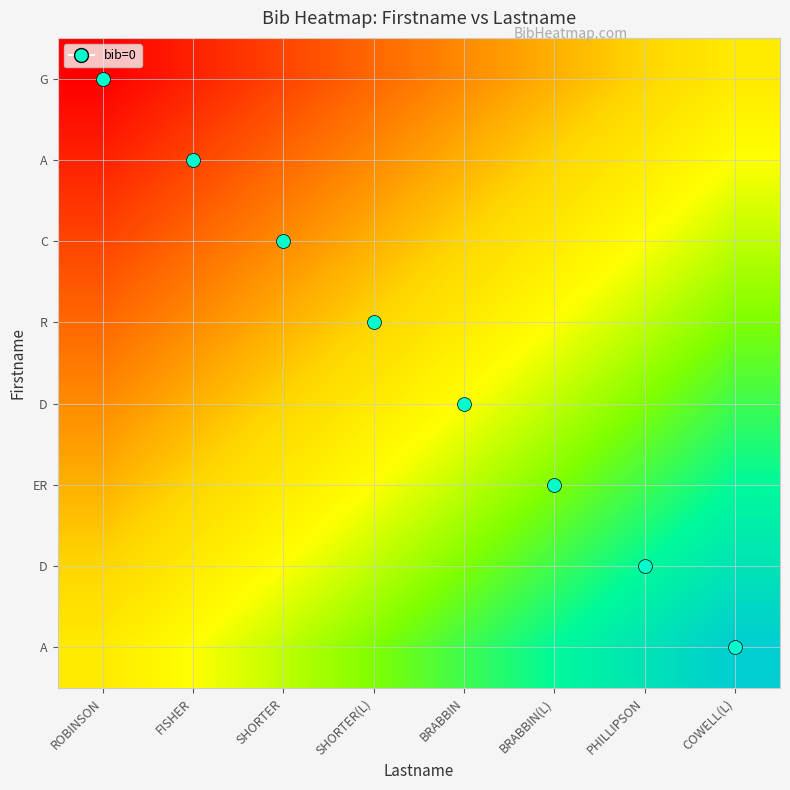

What is the maximum value shown in the chart?

1.0